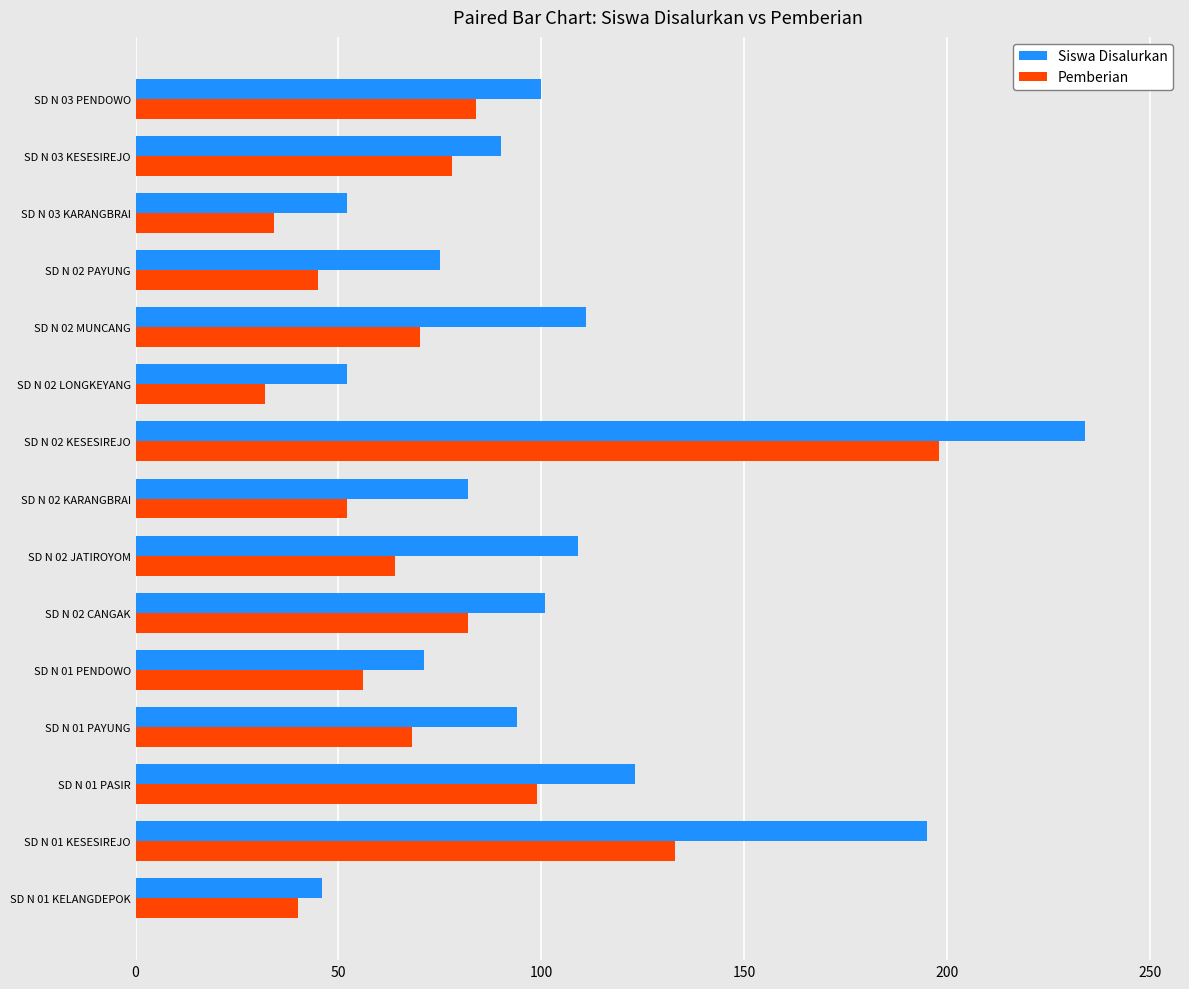

Is the value of Siswa Disalurkan at SD N 03 KARANGBRAI greater than the value of Pemberian at SD N 01 PAYUNG?

No